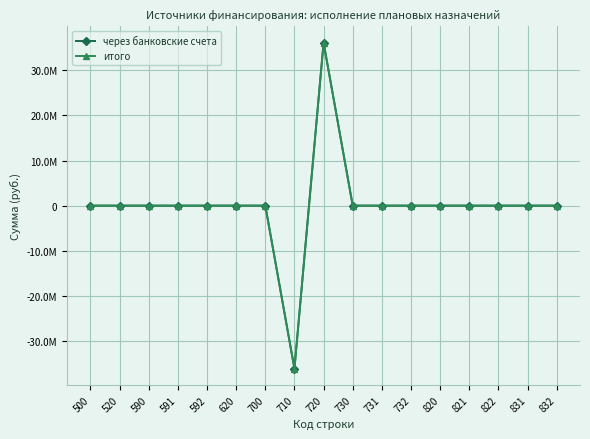

Does the chart have visible grid lines?

Yes